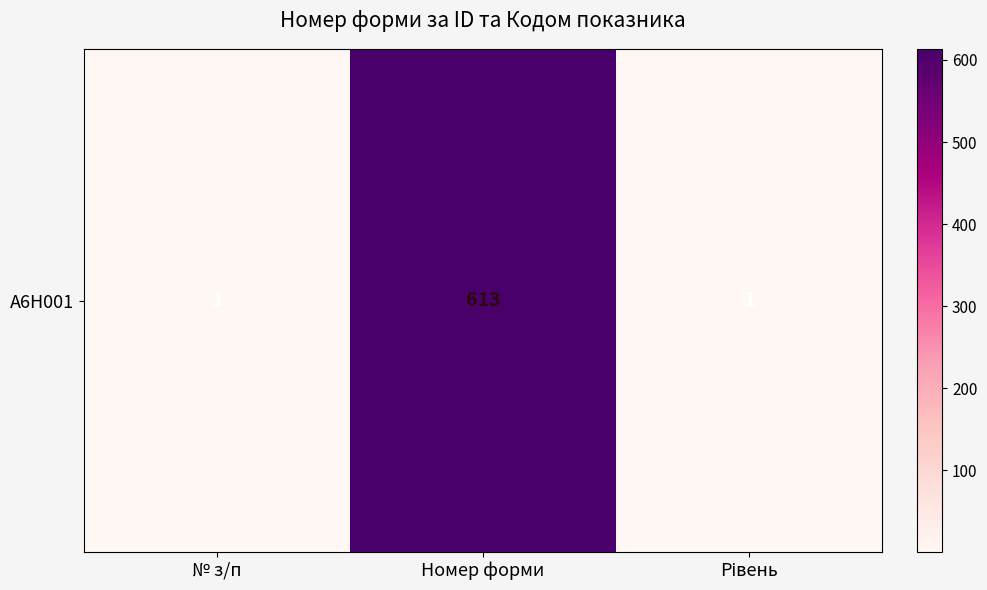

The chart shows a value of 1 at Рівень. True or false?

False